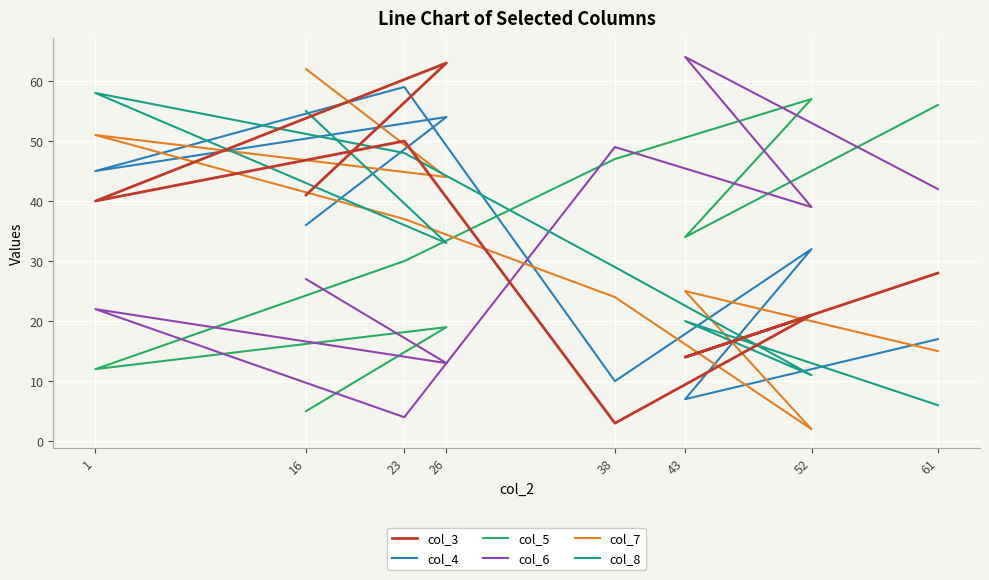

Where is the first local minimum for col_8?

26